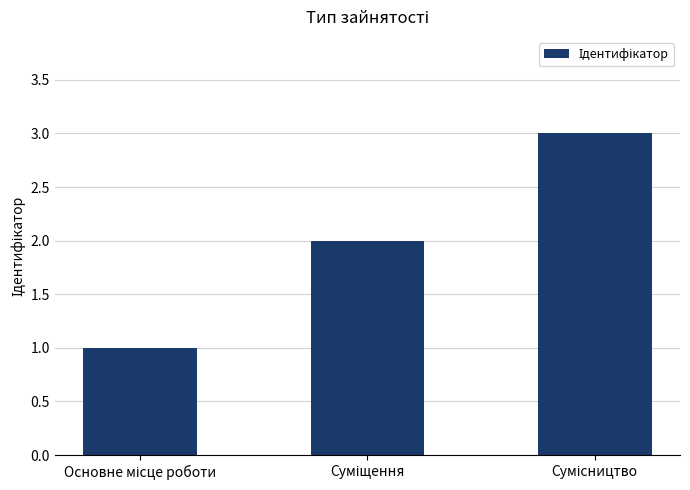

How many bars are there in total?

3